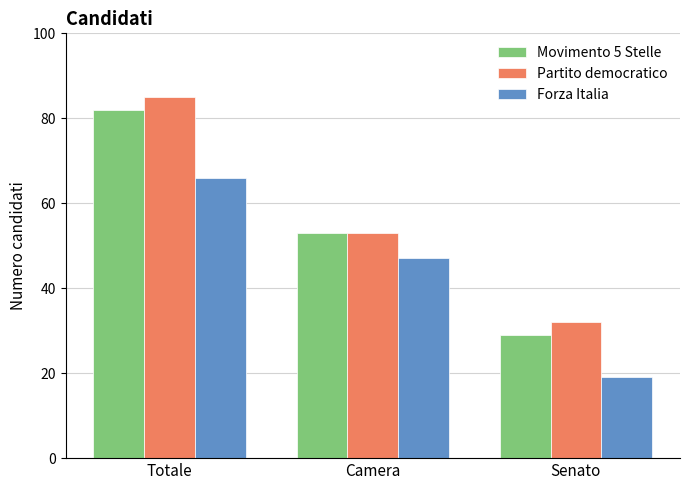

What is the value of the Partito democratico bar at the 3rd from the left?

32